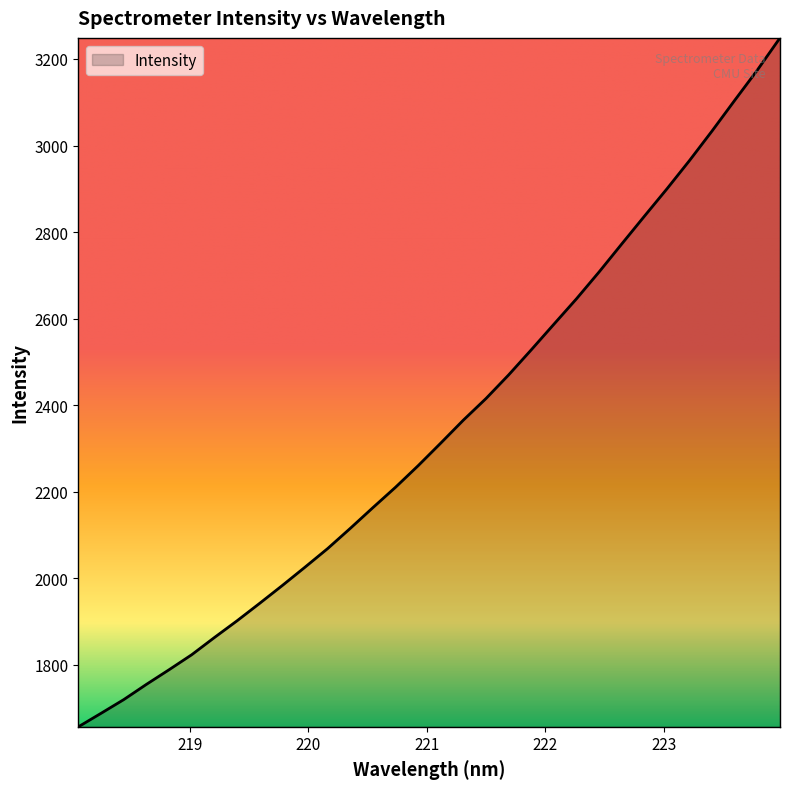

Reading right to left, what are all the values shown in this chart?

3248.7	3174.6	3104.8	3034.1	2965.6	2900.1	2836.6	2772.6	2708.0	2646.0	2587.1	2528.0	2470.0	2415.5	2365.6	2312.5	2260.2	2210.4	2163.3	2115.3	2068.6	2025.7	1983.4	1942.2	1901.8	1863.1	1823.4	1788.7	1754.9	1719.8	1688.2	1657.0